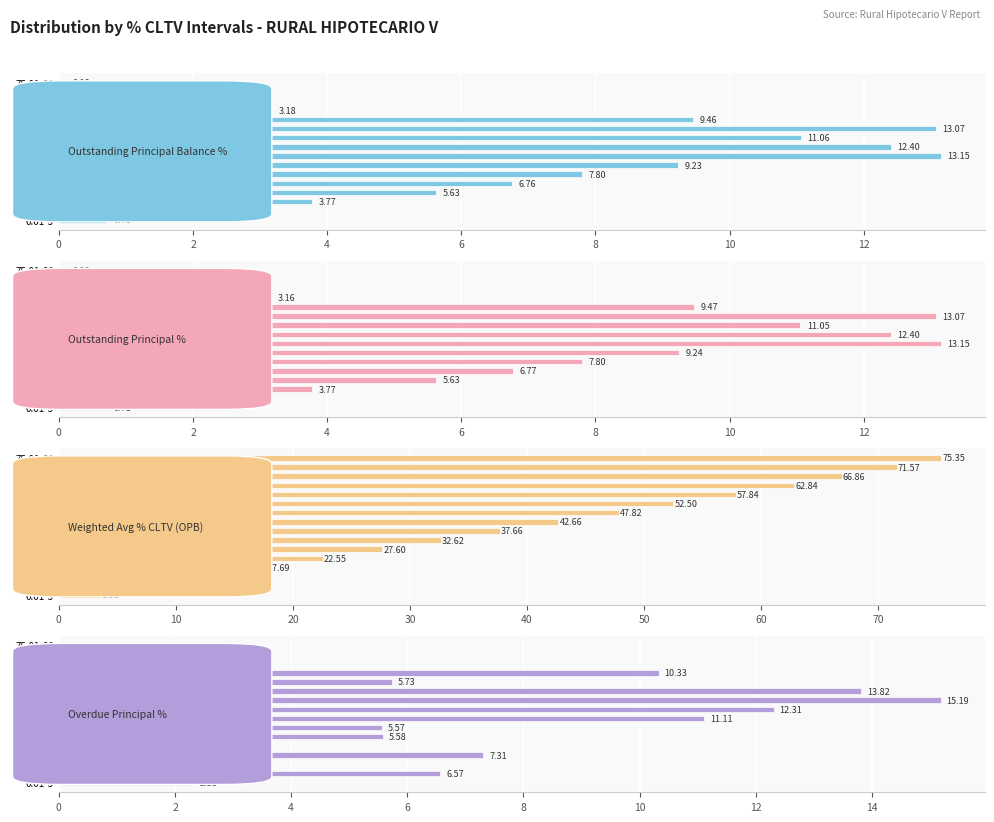

True or false: Outstanding Principal % has a value of 3.1 at 5.01-10.

False